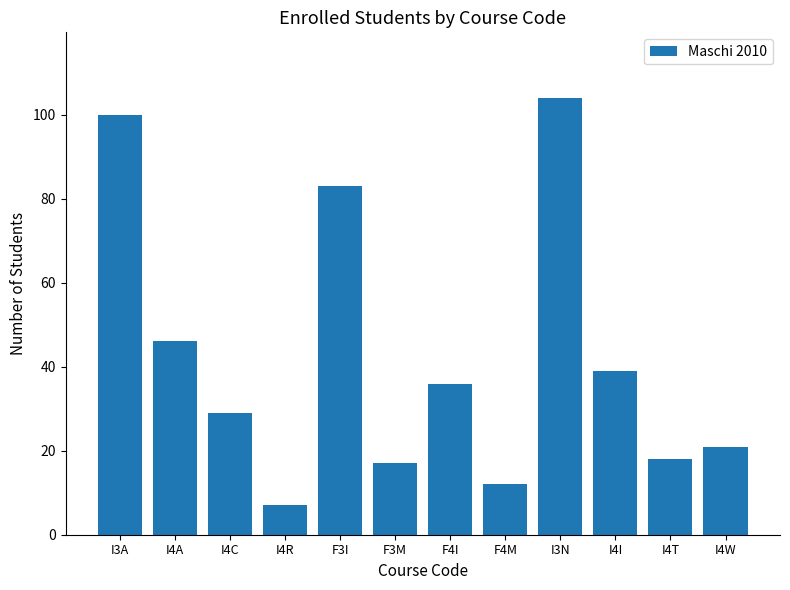

Which label corresponds to the smallest value in the chart?

I4R